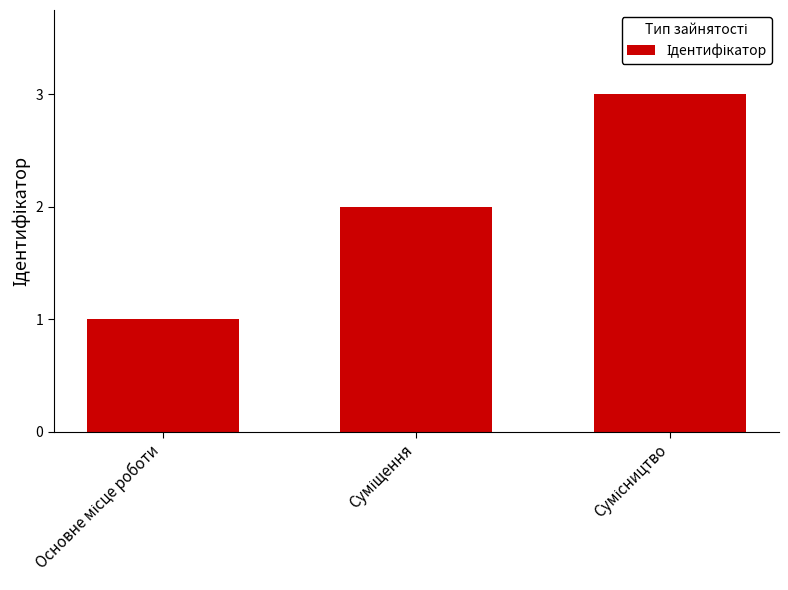

How many series are shown in this chart?

1